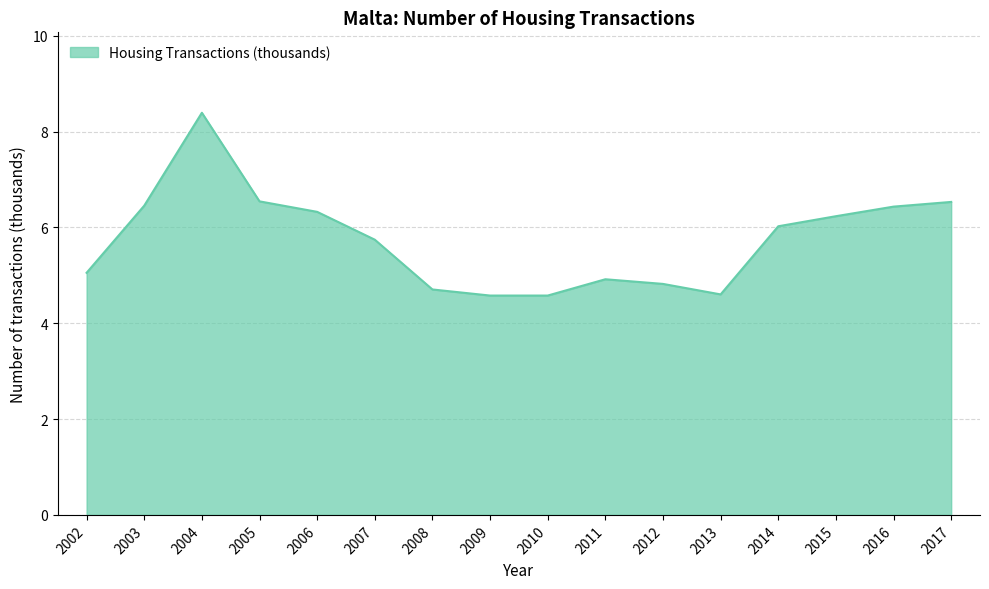

What is the difference between the second highest and minimum values?

2.0